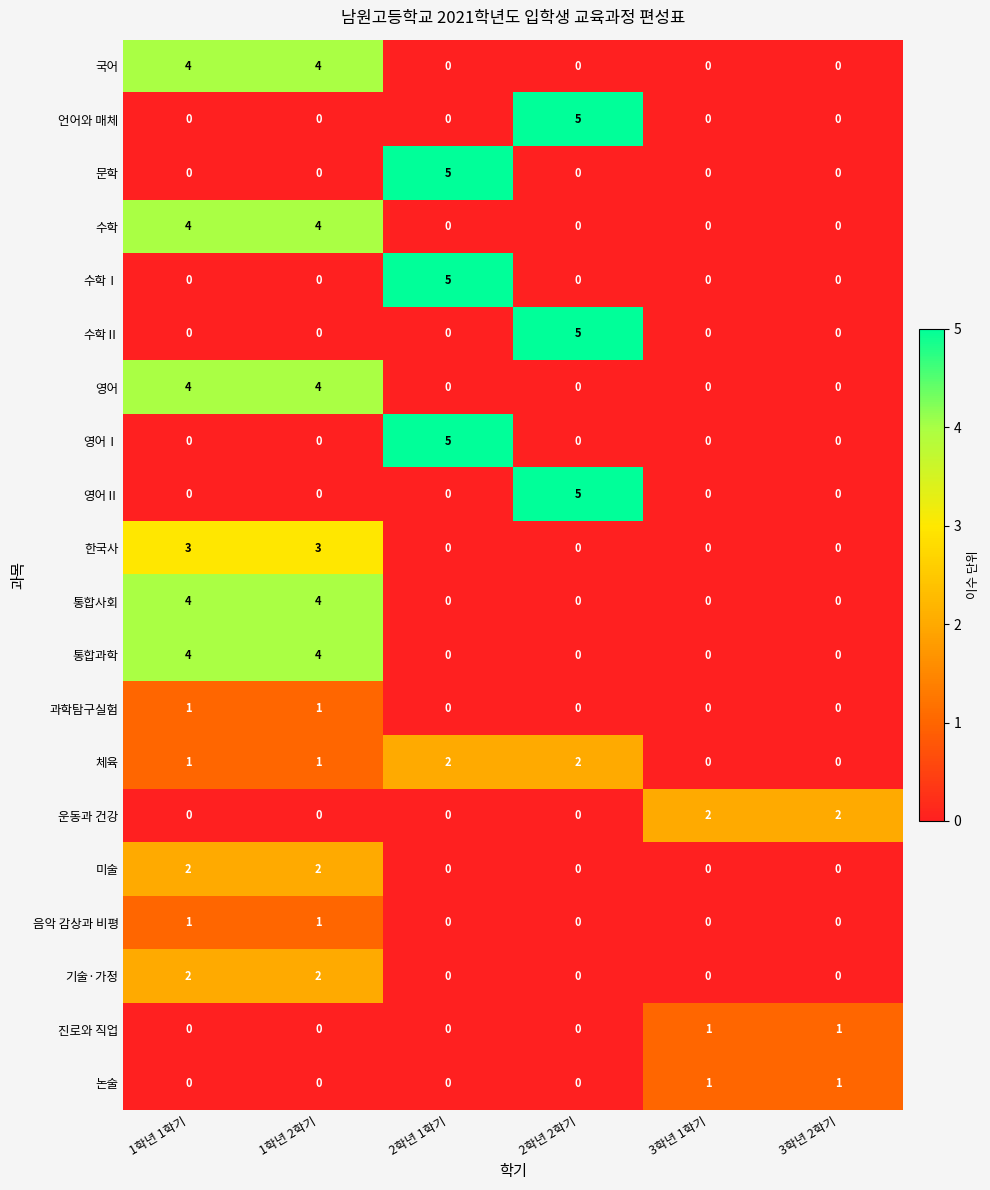

What is the maximum value shown in the chart?

5